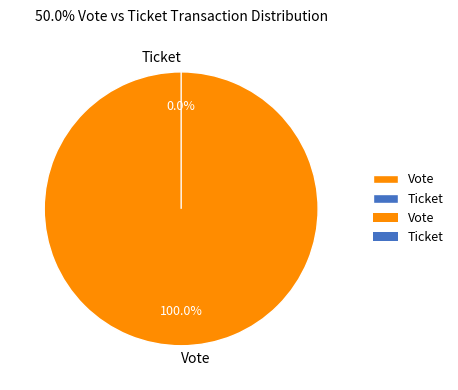

What portion of the pie excludes Ticket?

100.0%